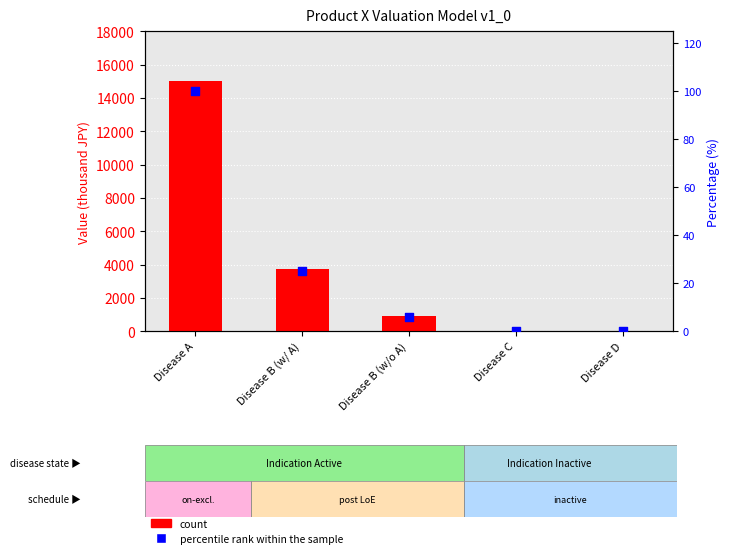

Is the value of count at Disease A greater than the value of percentile rank within the sample at Disease A?

Yes